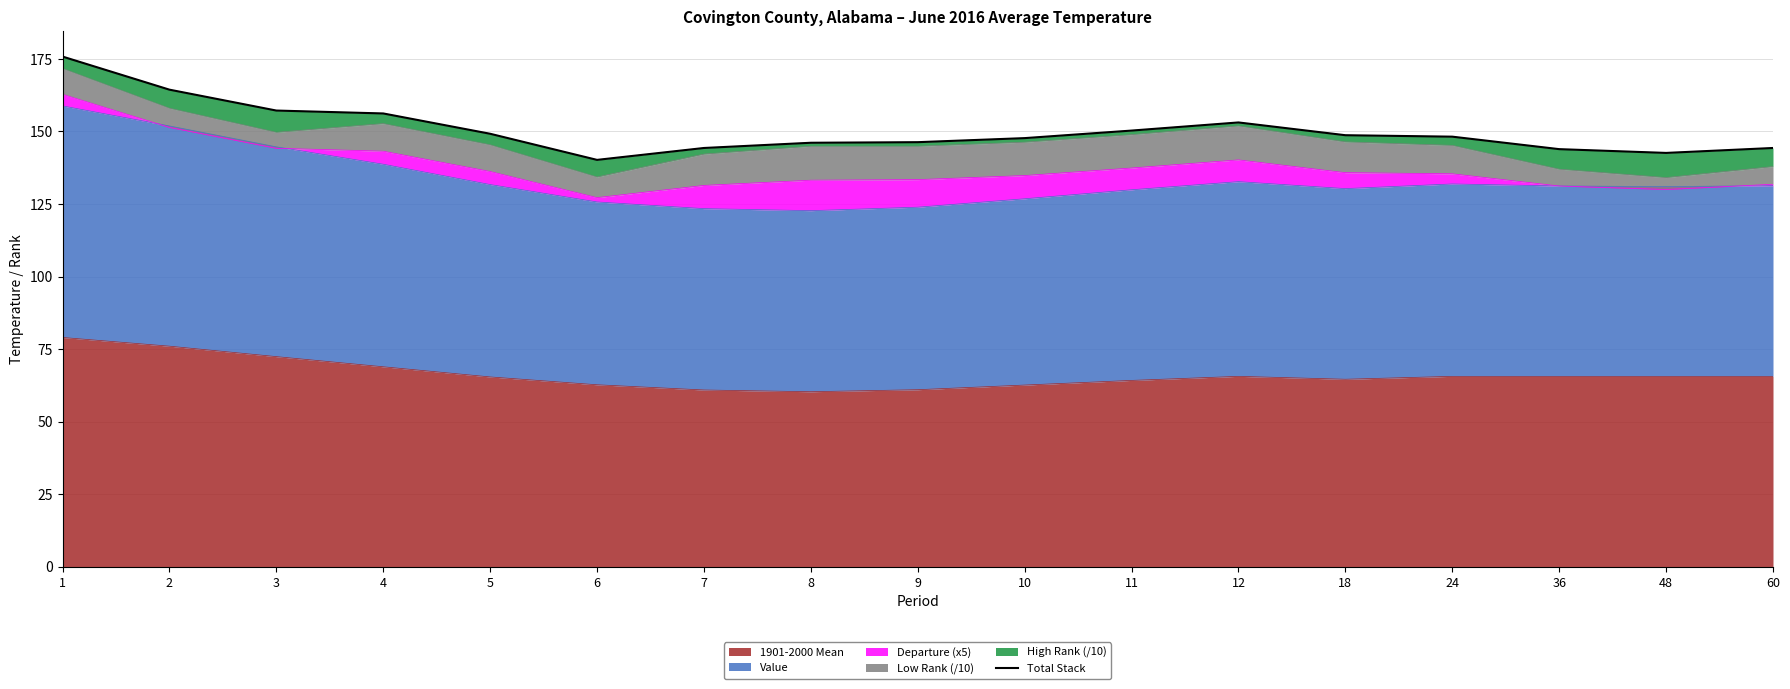

Reading left to right, transcribe all the data shown in this chart.

1=175.8	2=164.4	3=157.2	4=156.2	5=149.2	6=140.2	7=144.3	8=146.1	9=146.3	10=147.7	11=150.3	12=153.1	18=148.7	24=148.2	36=143.9	48=142.6	60=144.3